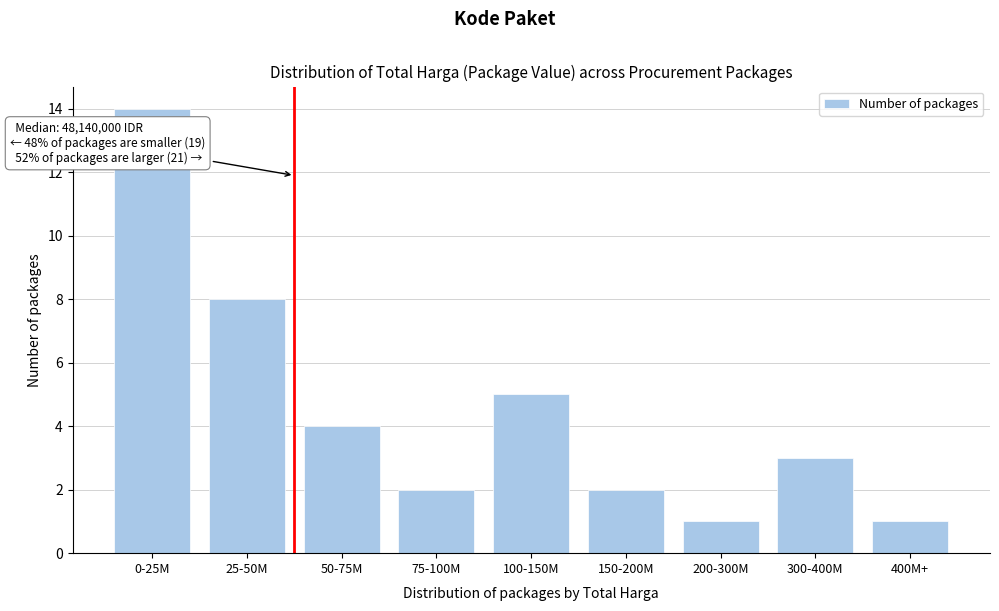

Reading left to right, transcribe all the data shown in this chart.

14	8	4	2	5	2	1	3	1